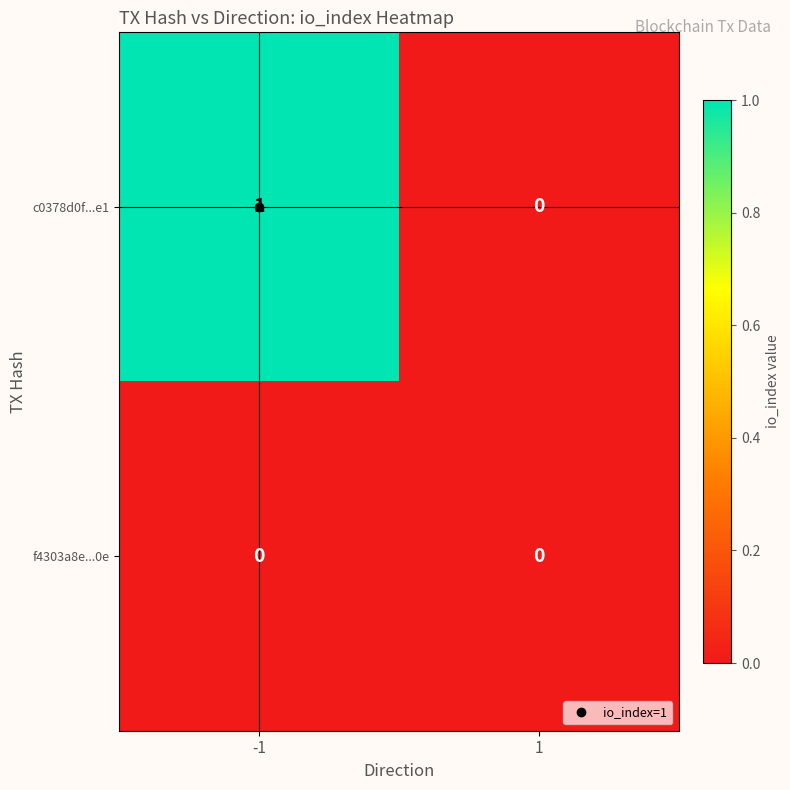

Which series has the largest range (max minus min)?

c0378d0f...e1